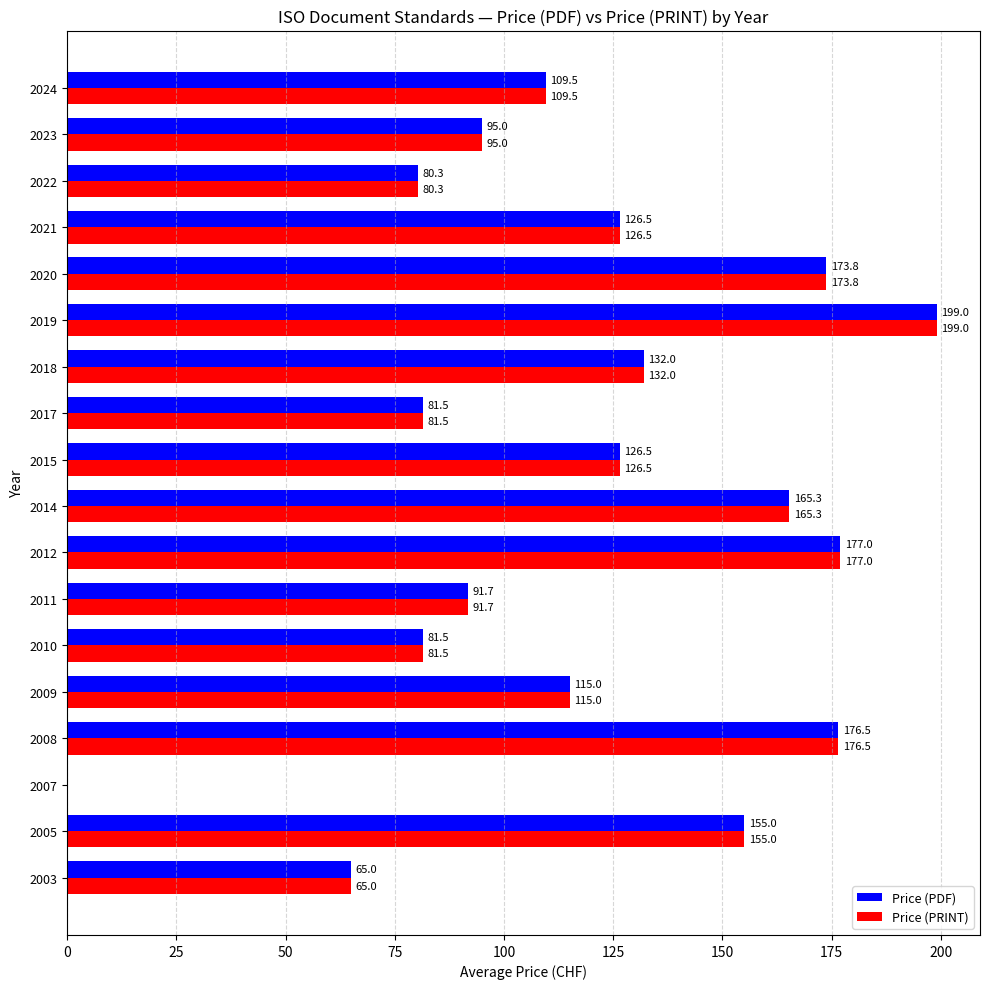

At which category does the chart reach its peak across all series?

2019